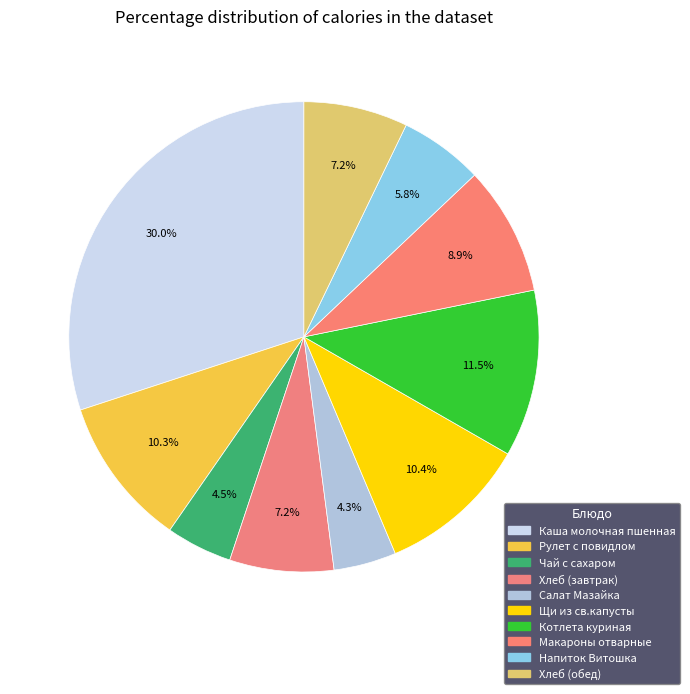

Does Хлеб (завтрак) represent more than half of the total?

No